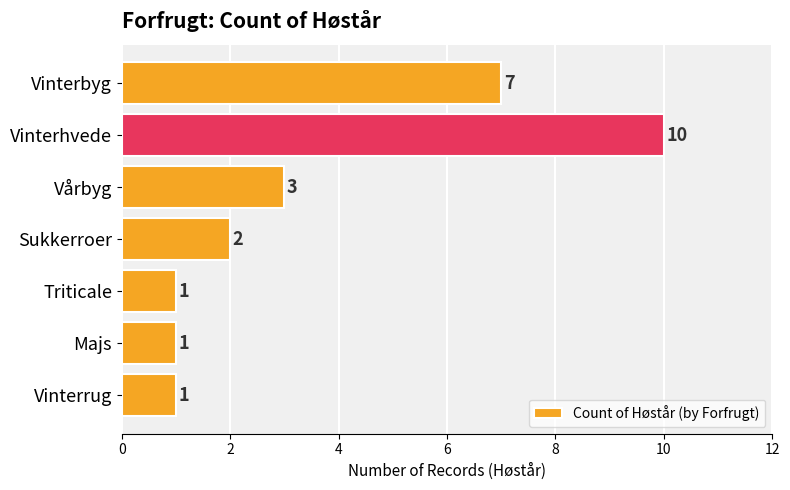

Which category has the highest value across all series?

Vinterhvede